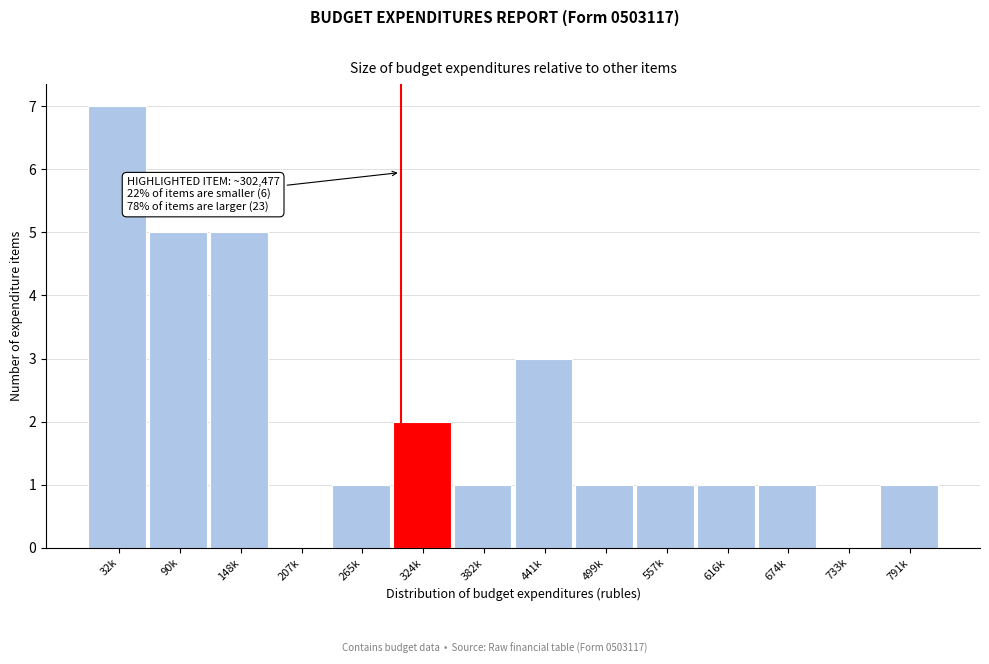

Reading left to right, list all the values displayed in this chart.

32k=7	90k=5	148k=5	207k=0	265k=1	324k=2	382k=1	441k=3	499k=1	557k=1	616k=1	674k=1	733k=0	791k=1